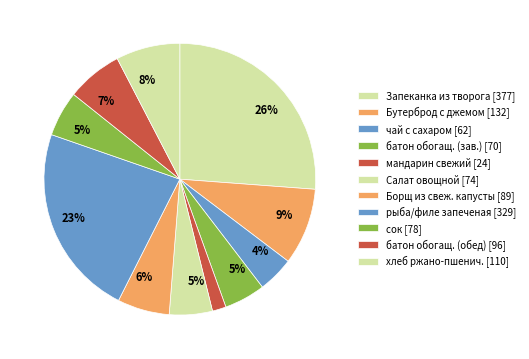

Count the number of slices in the pie.

11